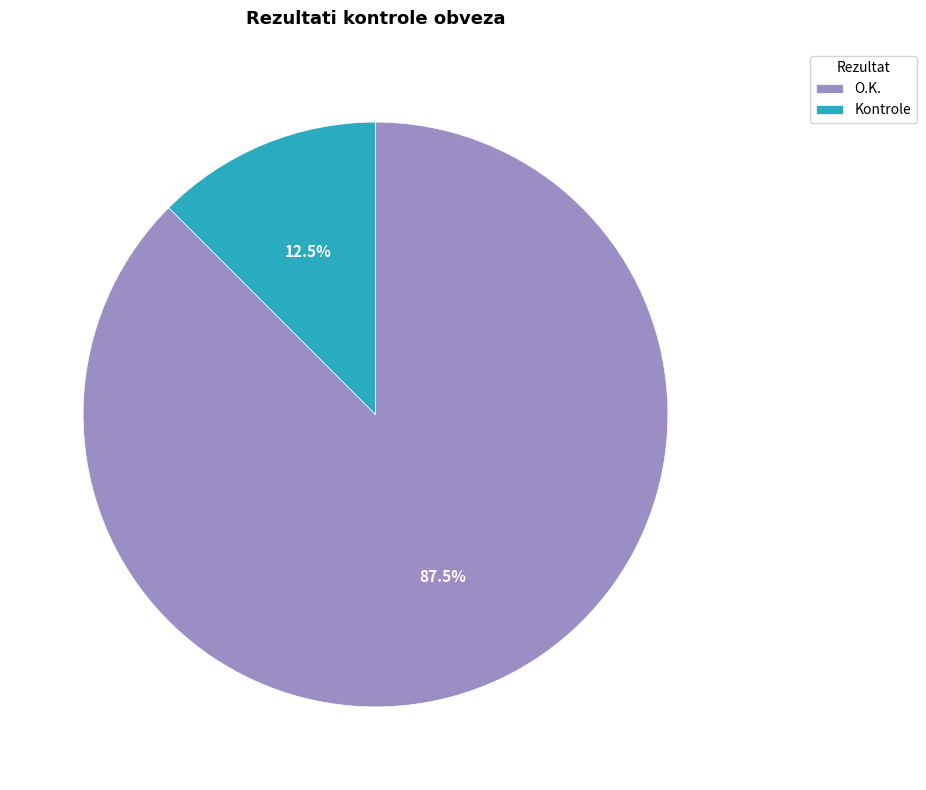

To the nearest percent, what is the difference between the Kontrole and O.K. slice percentages?

75%